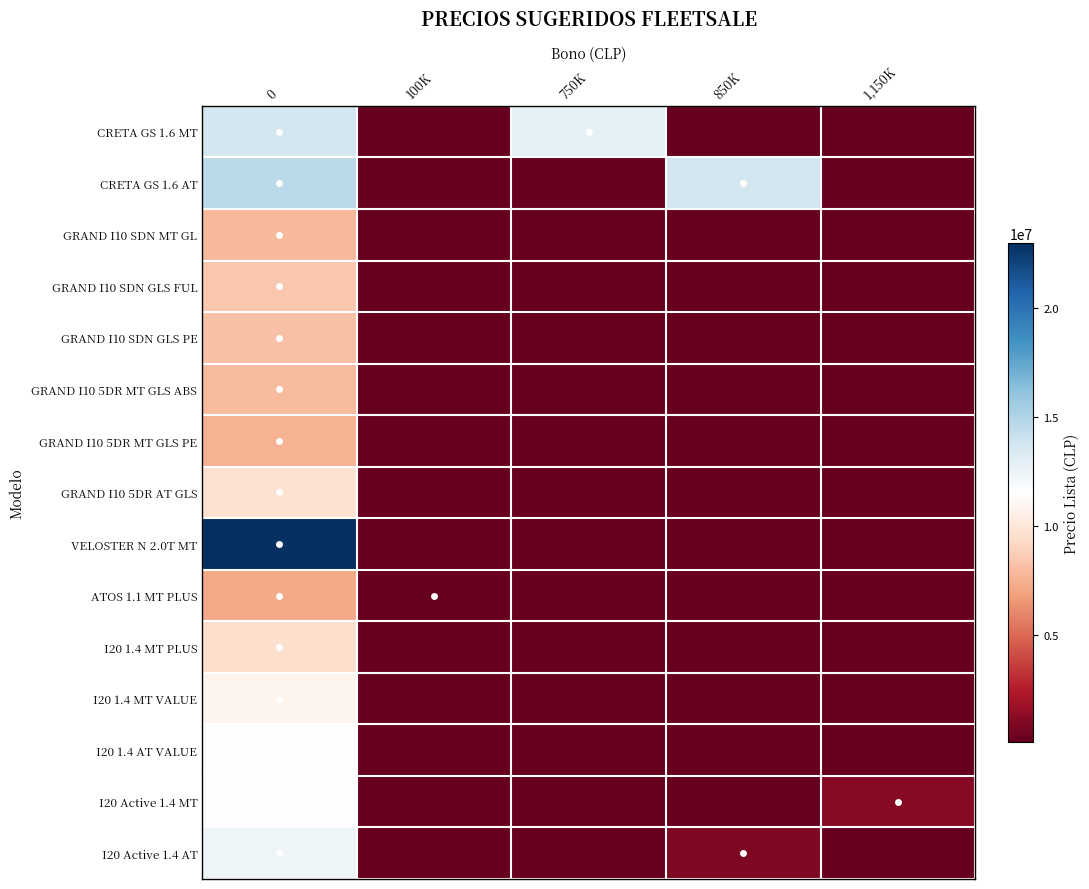

Which series has the widest spread of values?

VELOSTER N 2.0T MT